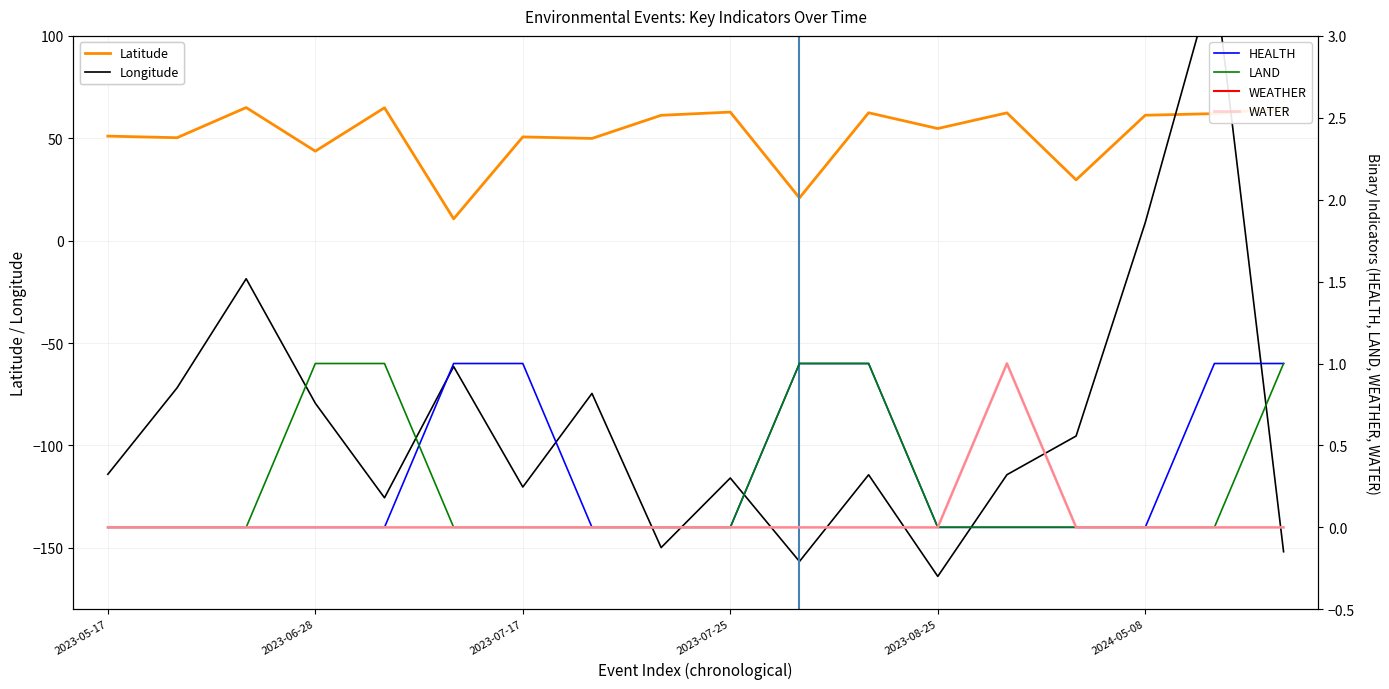

Is it true that Longitude equals -114.1 at 2023-05-17?

True